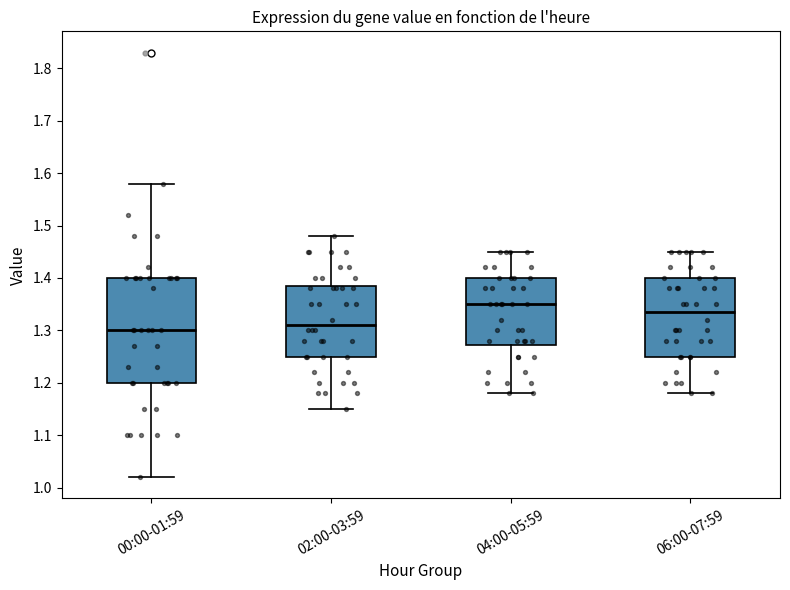

Which box is the tallest, from its lower edge to its upper edge?

00:00-01:59